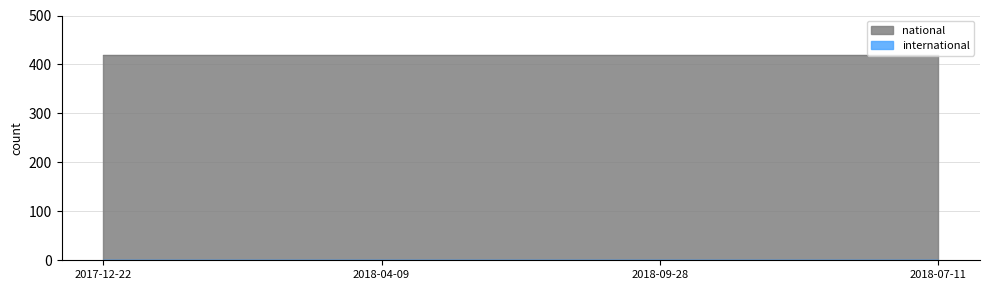

What is the value of the national point at the 2nd from the left?

420